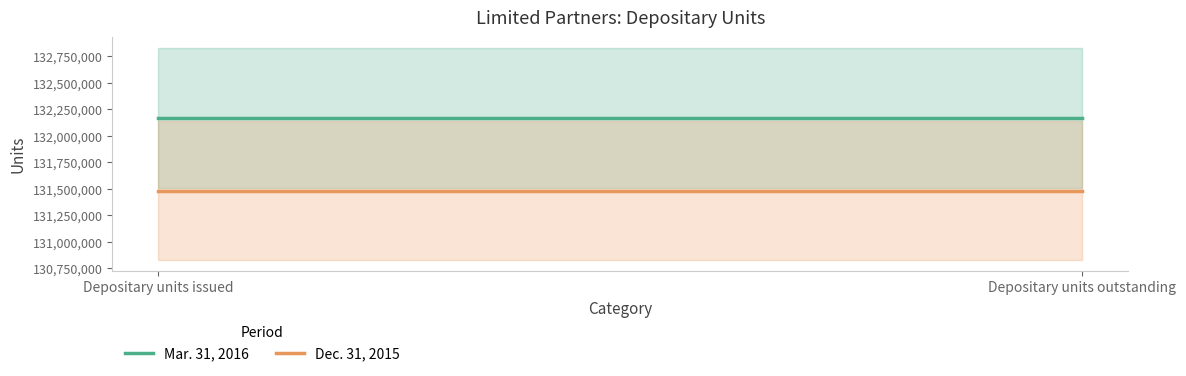

Is this an area chart (filled region under the line)?

No